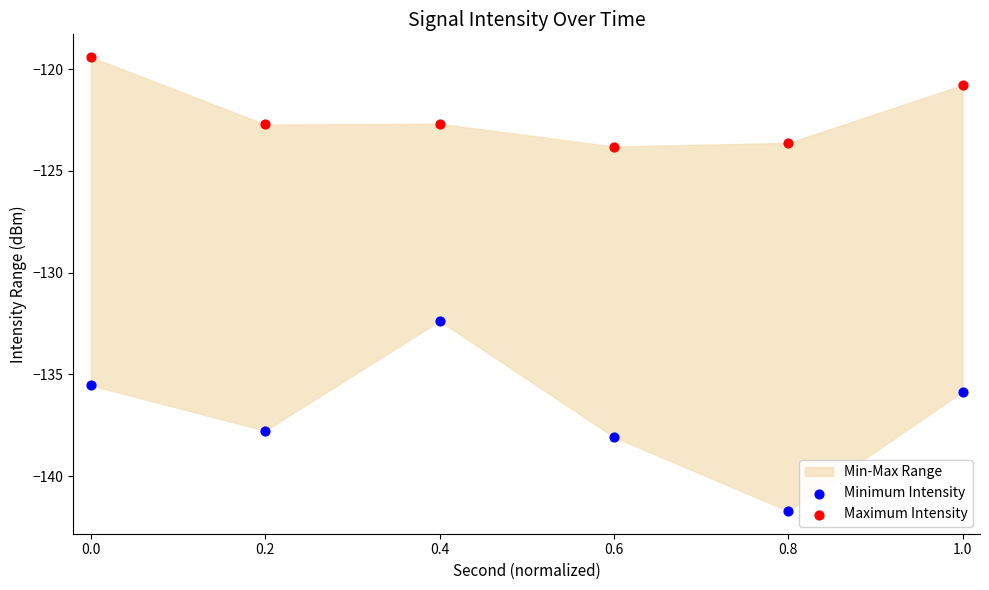

Across all data points, what is the average Y value?

-129.5